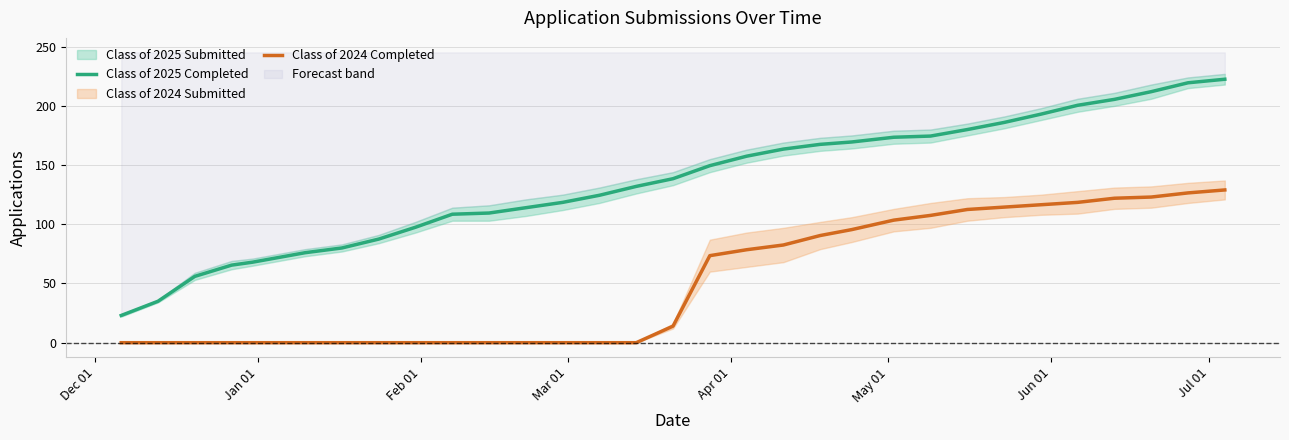

True or false: Class of 2025 Completed and Class of 2024 Completed intersect in this chart.

False